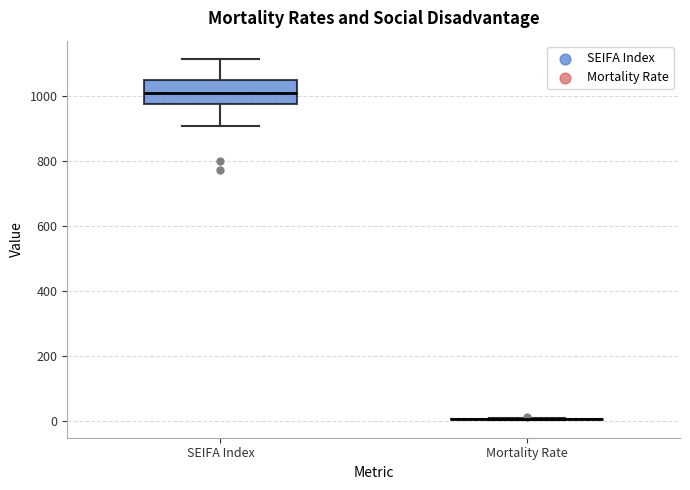

Reading left to right, transcribe this box plot: for each box, give where its median line is, the range the box spans, and where its two whiskers end, as read against the y-axis. The values are not printed on the chart, so give them approximately, as read against the axis.

SEIFA Index: median 1000, box 980 to 1060, whiskers 900 to 1120
Mortality Rate: box collapsed to a line at 0, whiskers 0 to 0